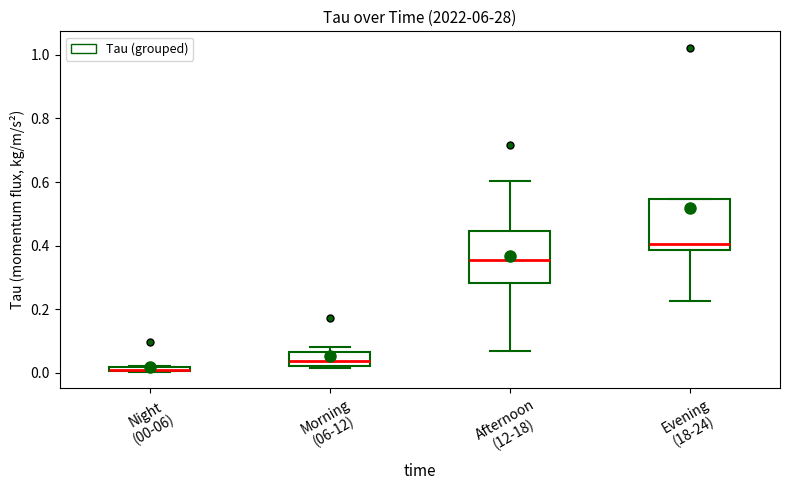

Where is the upper edge of the box for Afternoon (12-18) on the y-axis? The values are not printed on the chart, so give them approximately, as read against the axis.

0.44